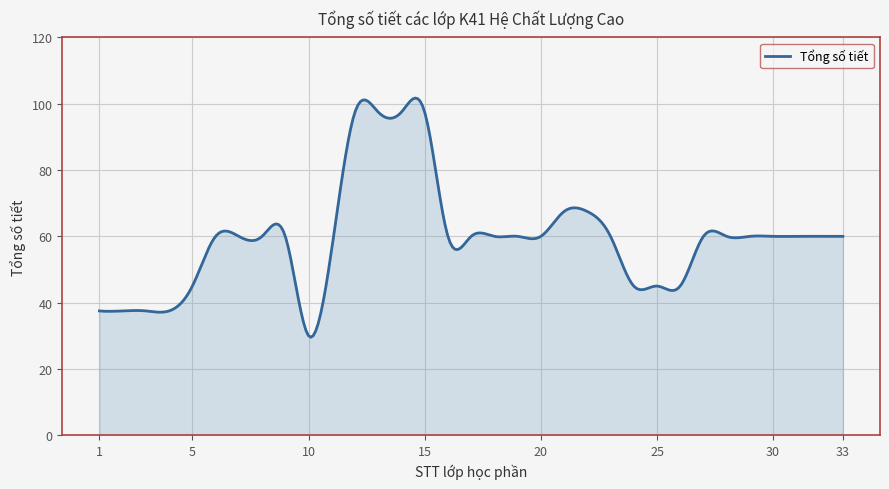

What is the minimum value shown in the chart?

29.5